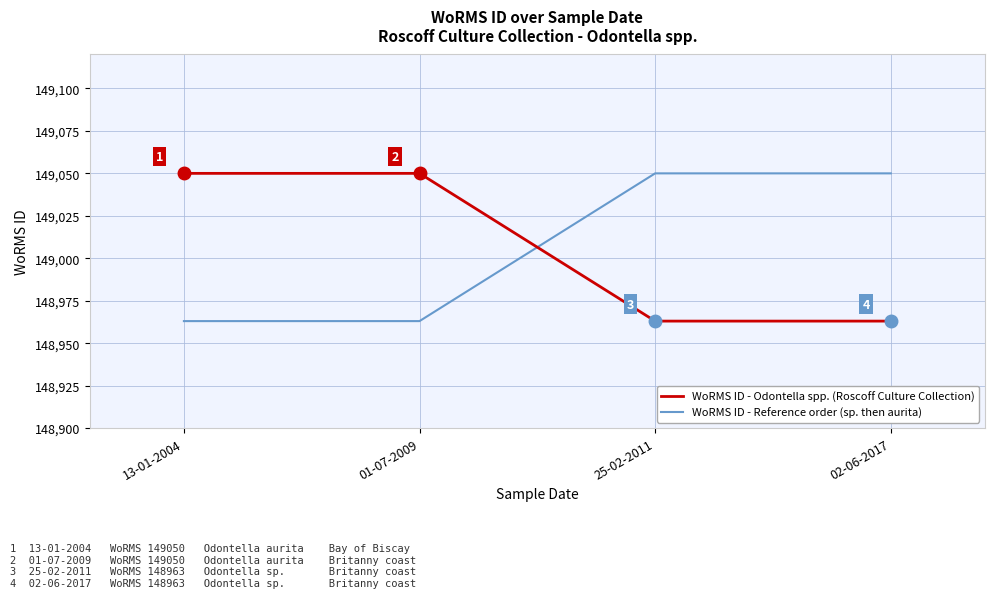

What is the greatest value displayed?

149050